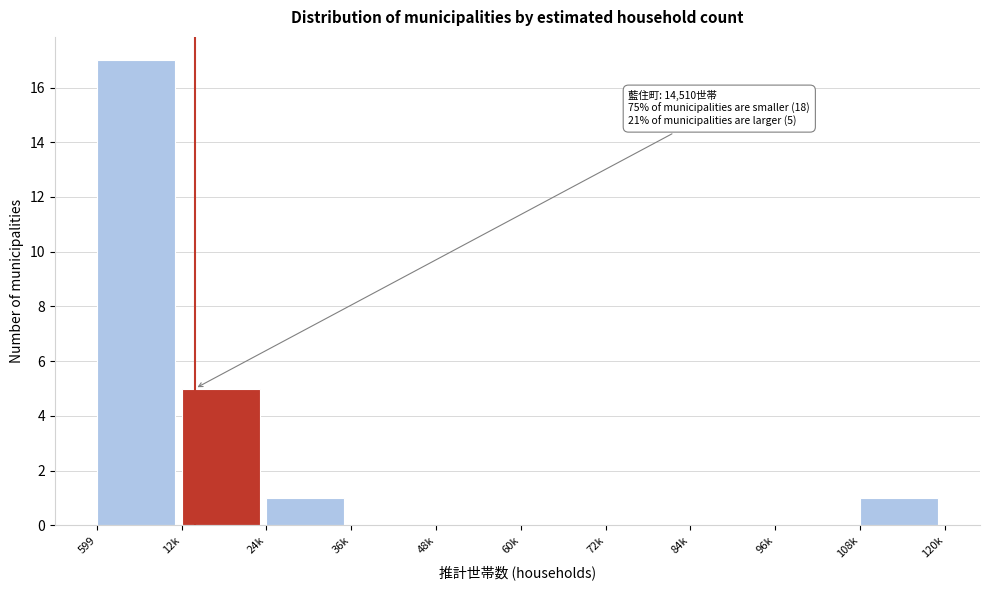

Reading right to left, list all the values displayed in this chart.

108k=1	96k=0	84k=0	72k=0	60k=0	48k=0	36k=0	24k=1	12k=5	599=17